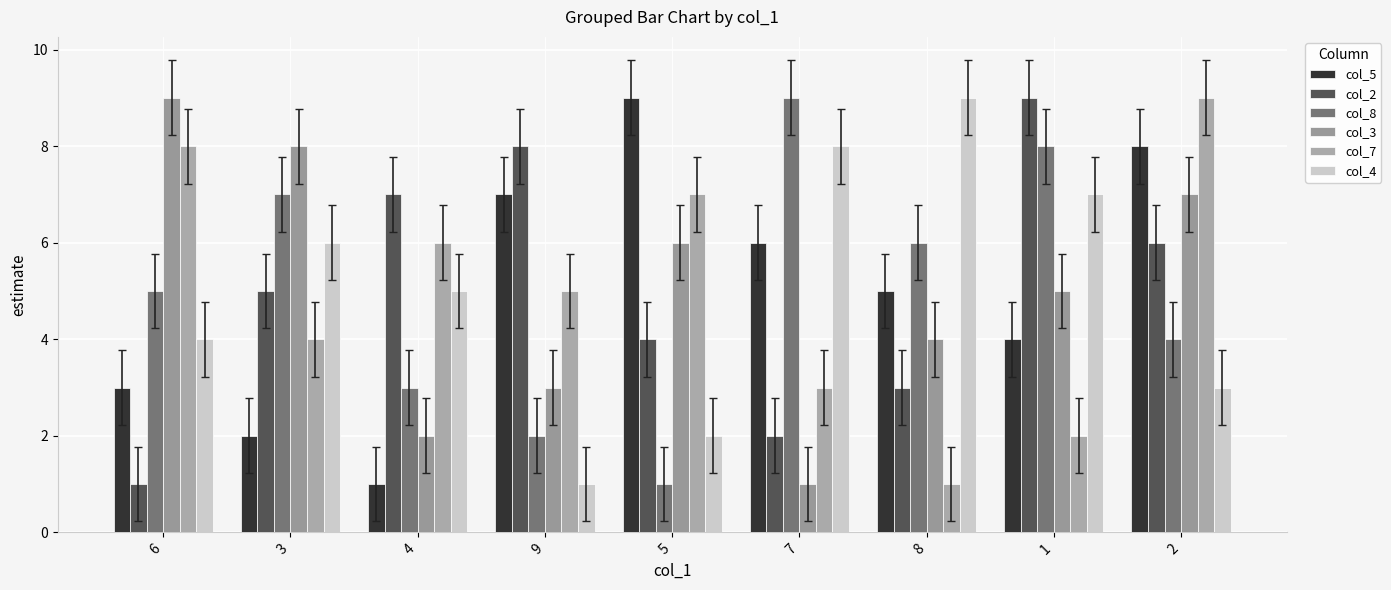

At 1, list the series in order from smallest to largest.

col_7, col_5, col_3, col_4, col_8, col_2